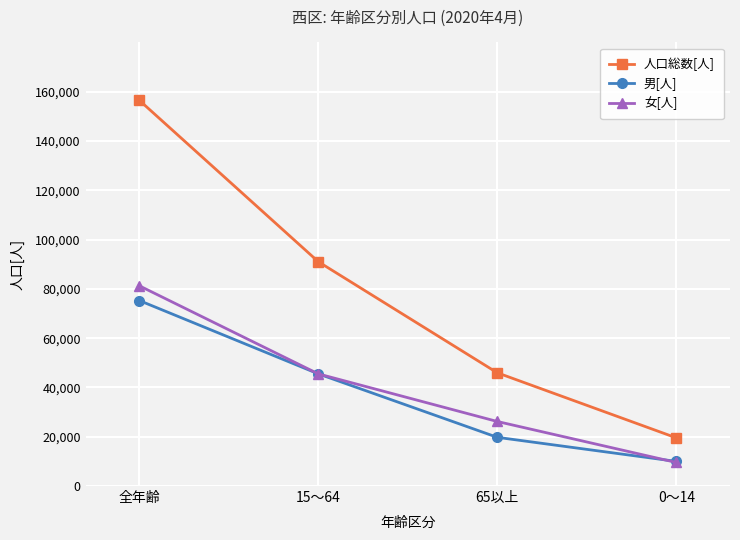

Reading left to right, what are all the values shown in this chart?

人口総数[人]: 156513	91018	45943	19552
男[人]: 75266	45514	19759	9993
女[人]: 81247	45504	26184	9559